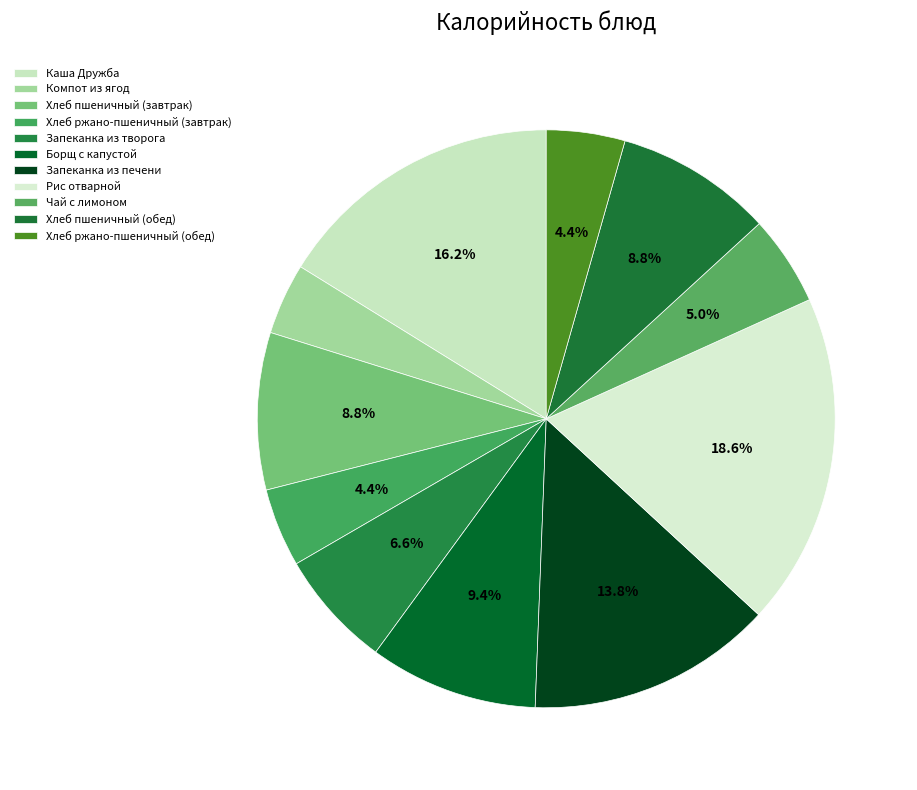

To the nearest percent, what is the difference between the Хлеб пшеничный (завтрак) and Хлеб ржано-пшеничный (завтрак) slice percentages?

4%